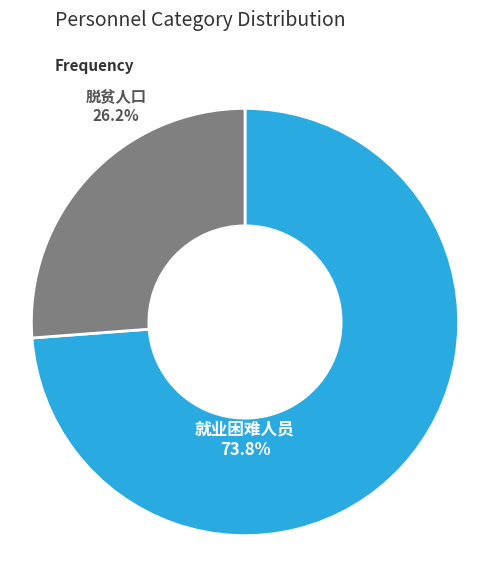

Is there a majority slice in this chart?

Yes